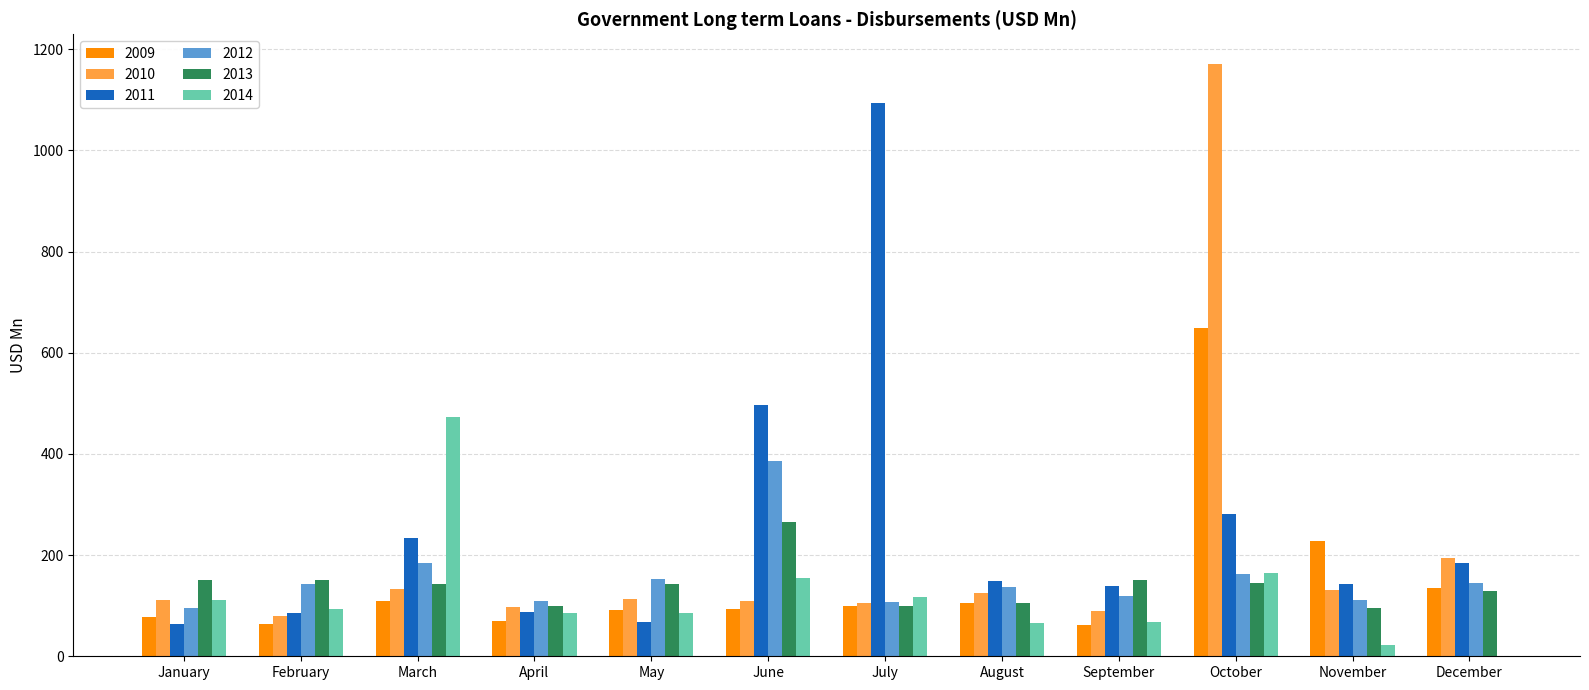

What is the sum of the 2009 values at May and October?

738.8